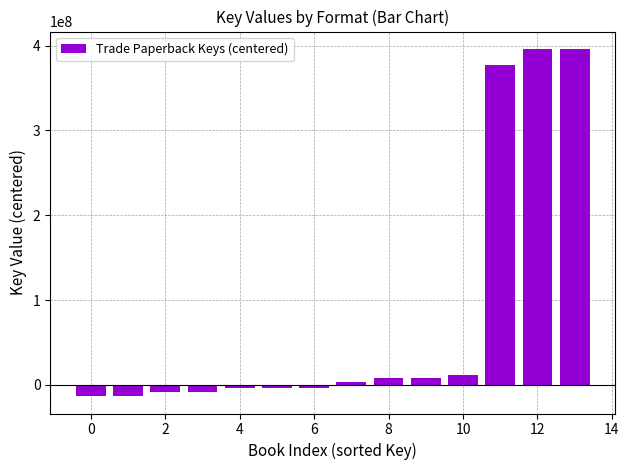

What is the value of the 1st bar from the left?

-13362611